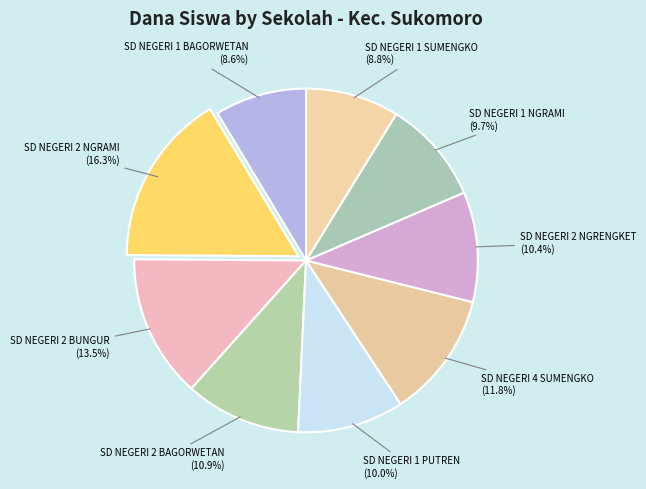

Combined, do SD NEGERI 2 NGRAMI and SD NEGERI 1 NGRAMI account for over 50%?

No